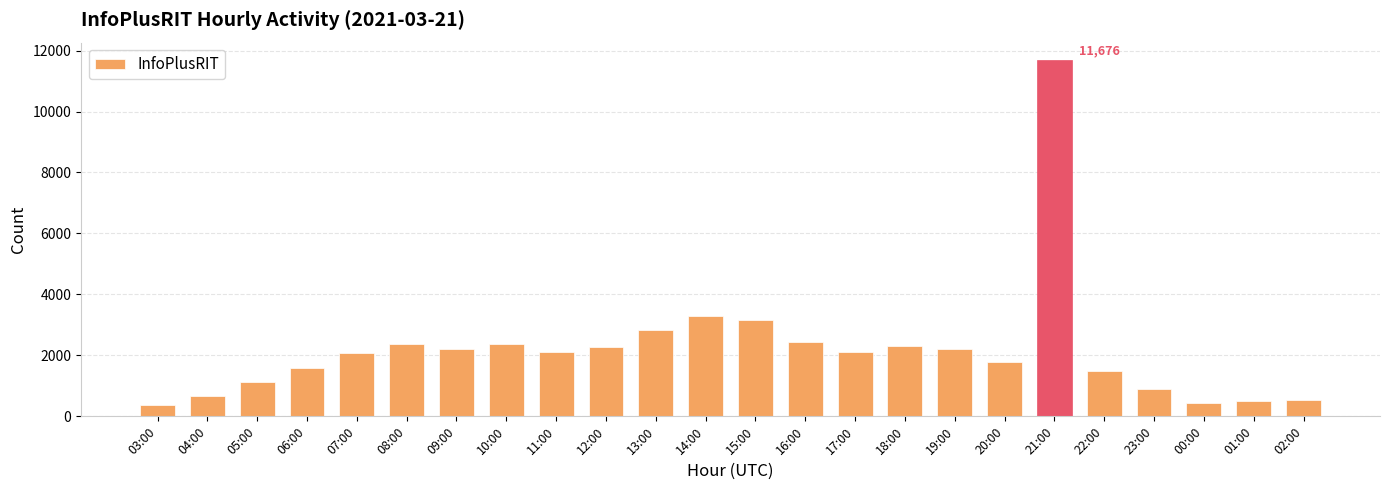

How many distinct data groups are displayed?

1